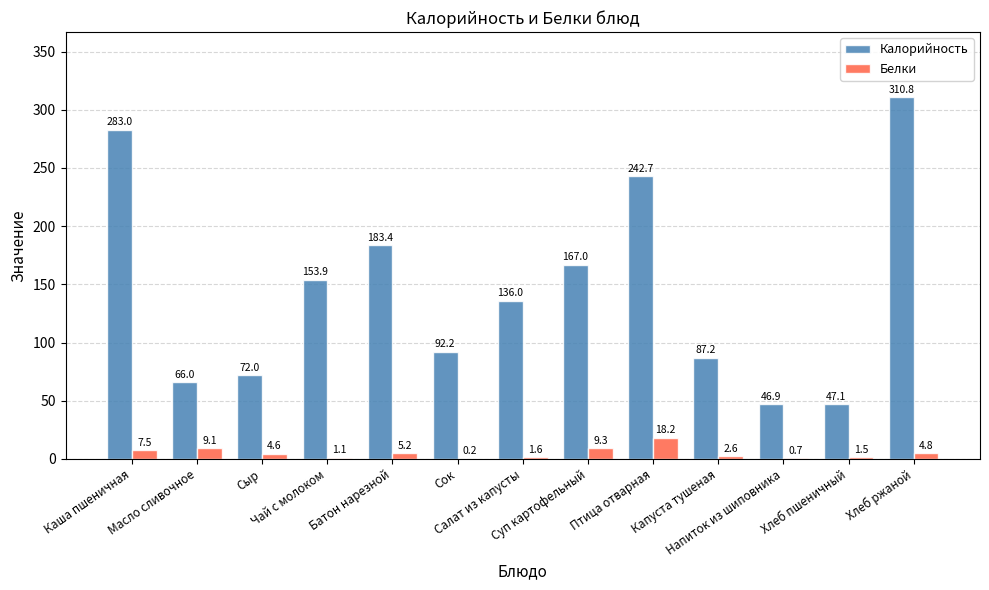

What is the highest value of the Калорийность series?

310.8